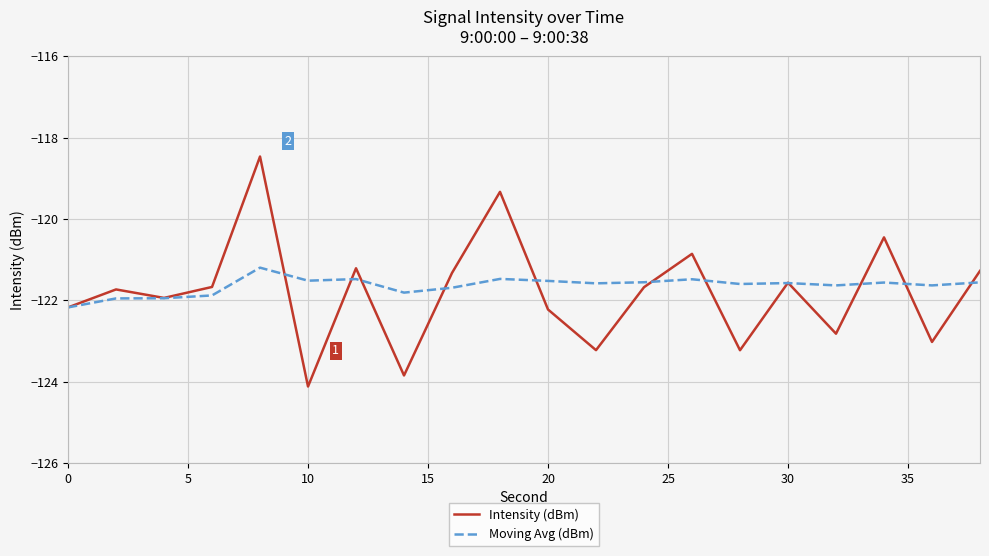

What is the sum of all Moving Avg (dBm) values?

-2432.9